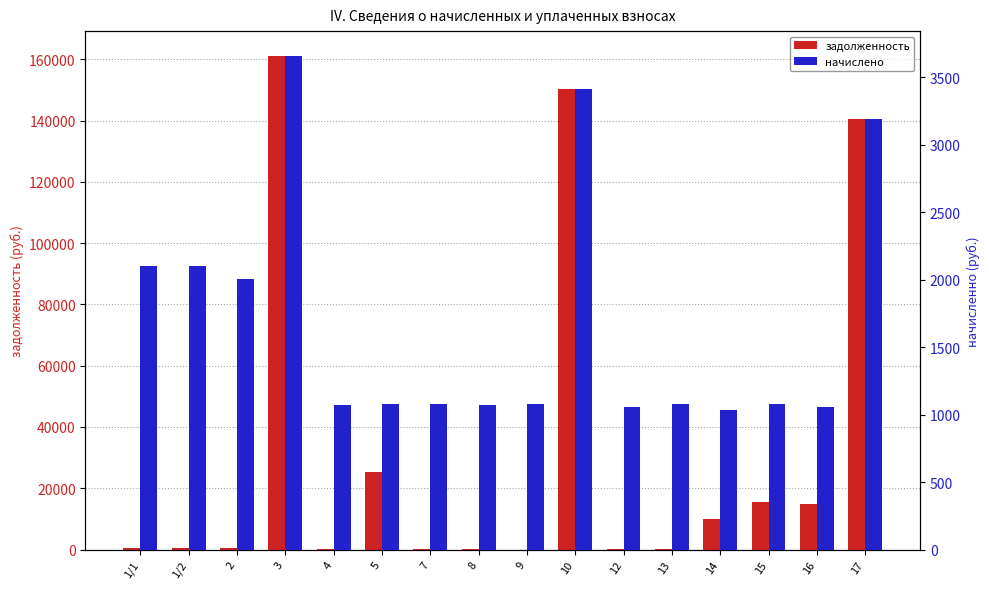

True or false: начислено has a value of 331.7 at 13.

False